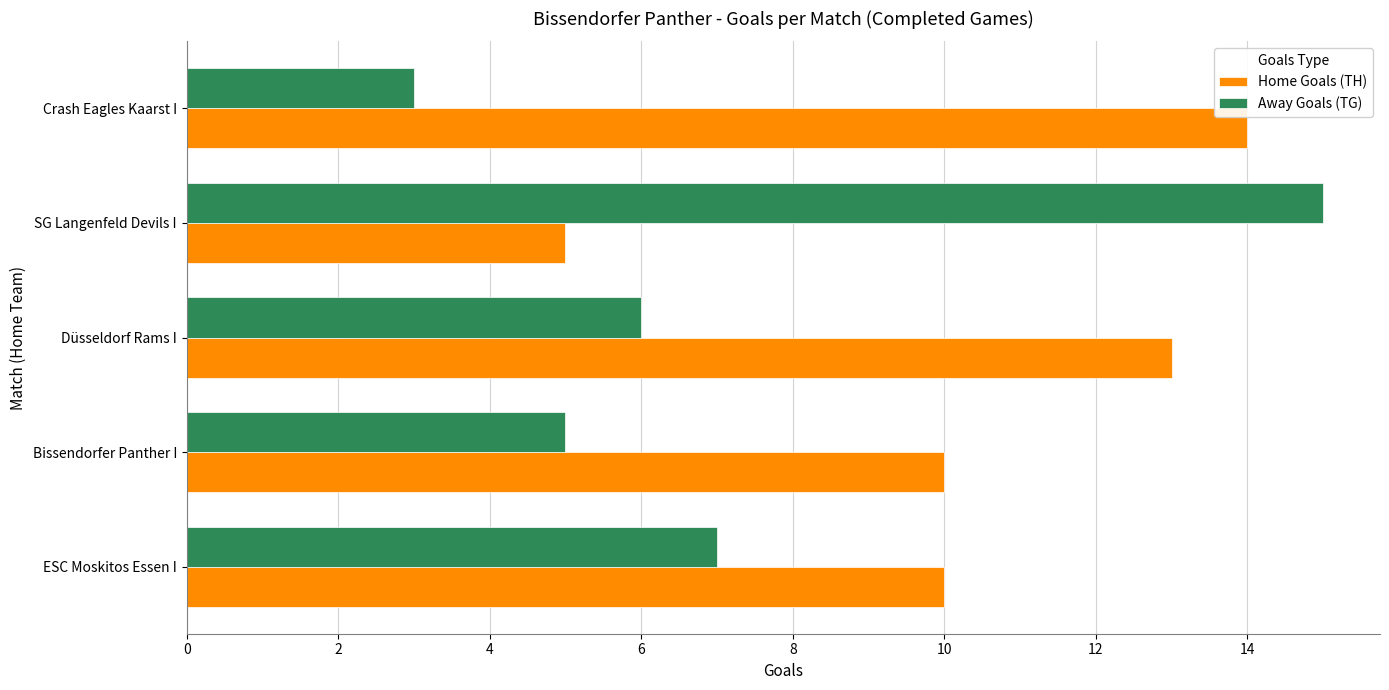

At which category is the sum across all series the highest?

SG Langenfeld Devils I